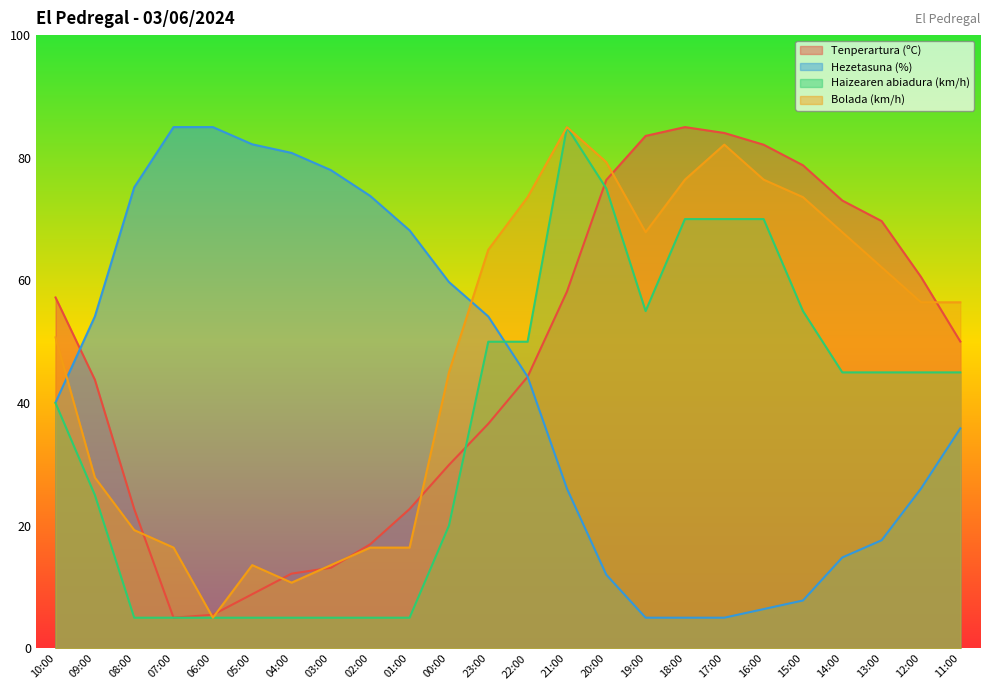

Between 21:00 and 05:00, which is larger?

21:00